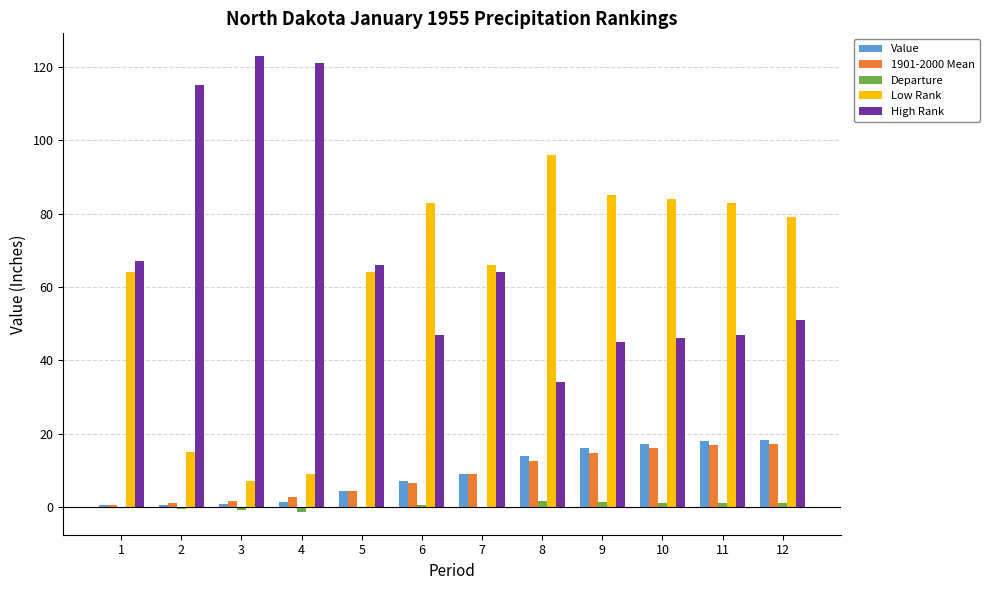

True or false: Departure has a value of -0.9 at 3.

True